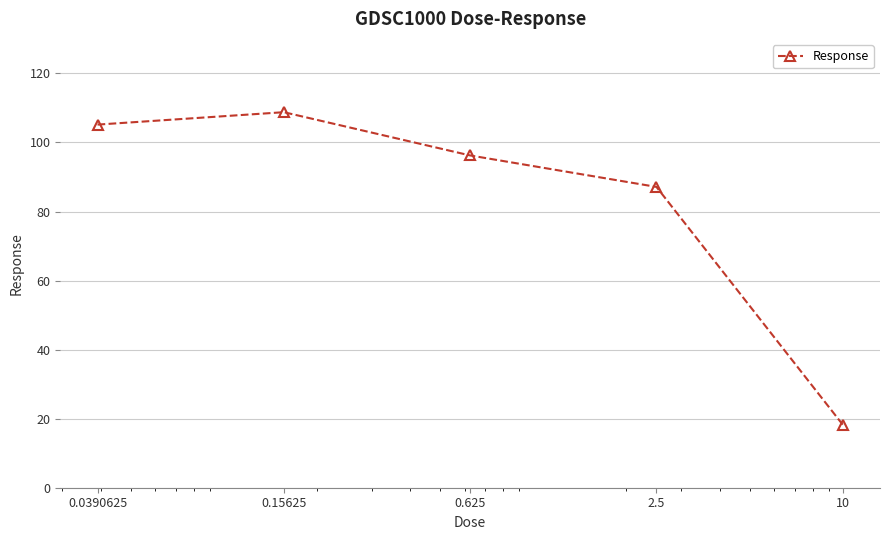

True or false: there are more than 2 points higher than both neighbors.

False